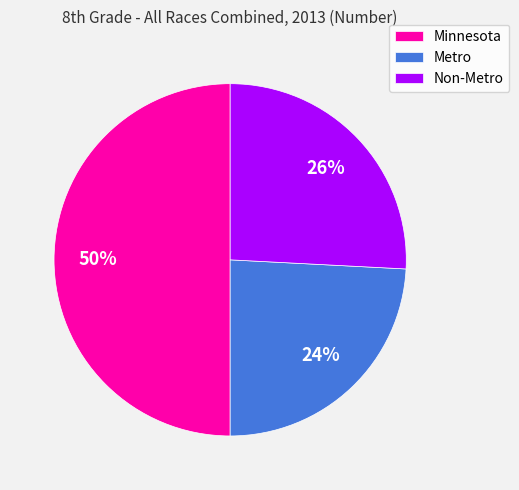

Which slice is the smallest?

Metro